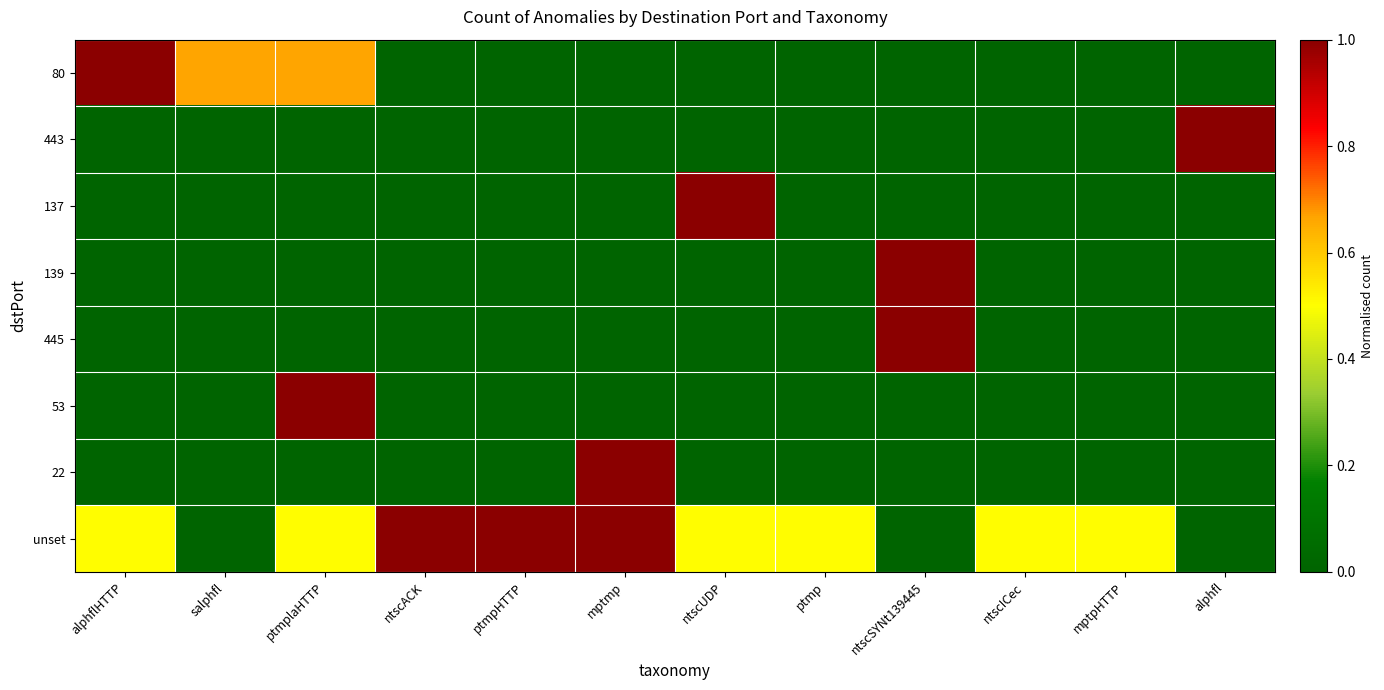

At how many categories does at least one series exceed 0?

12